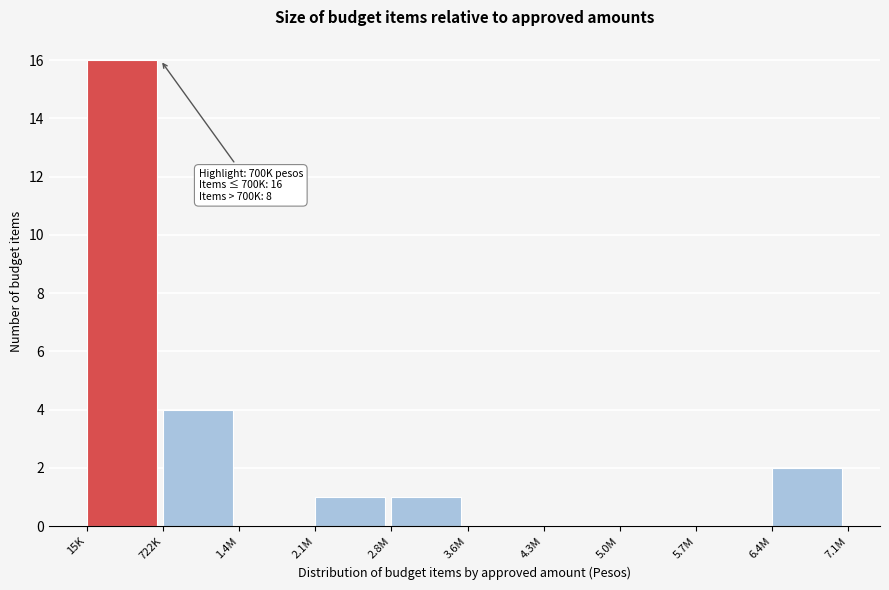

Reading left to right, list all the values displayed in this chart.

15K=16	722K=4	1.4M=0	2.1M=1	2.8M=1	3.6M=0	4.3M=0	5.0M=0	5.7M=0	6.4M=2